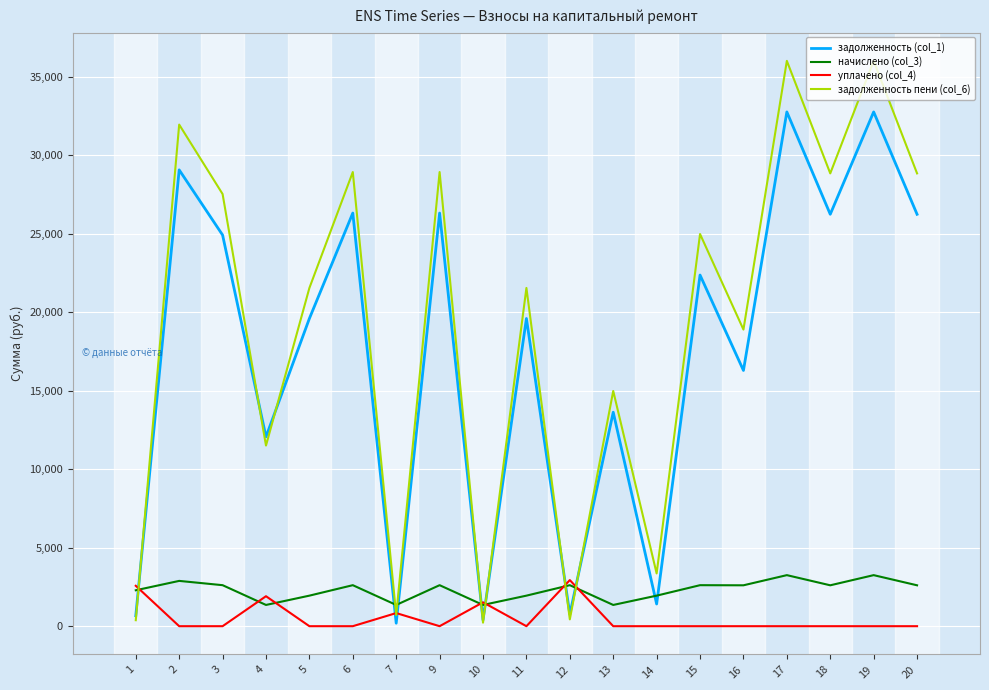

What is the greatest value displayed?

36018.8